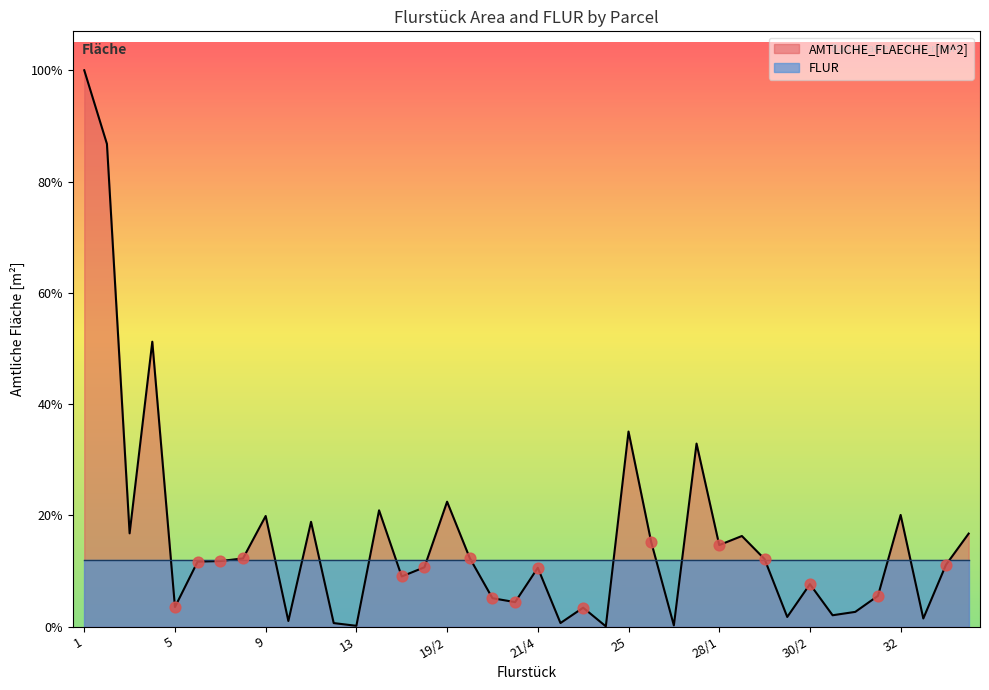

What is the ratio of the value at 3 to the value at 19/1?

1.6